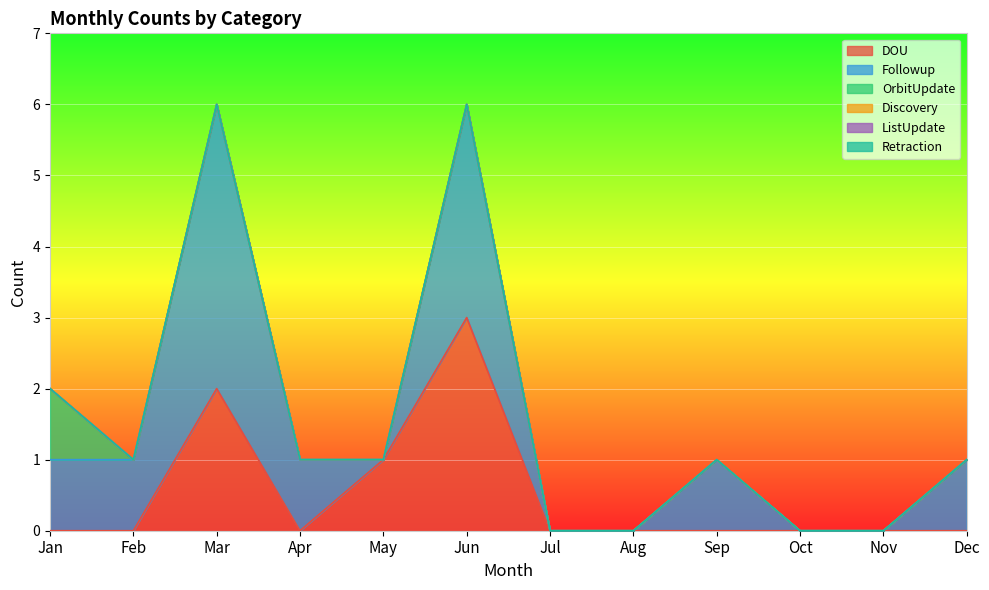

True or false: DOU has more than 0 interior local peaks.

True